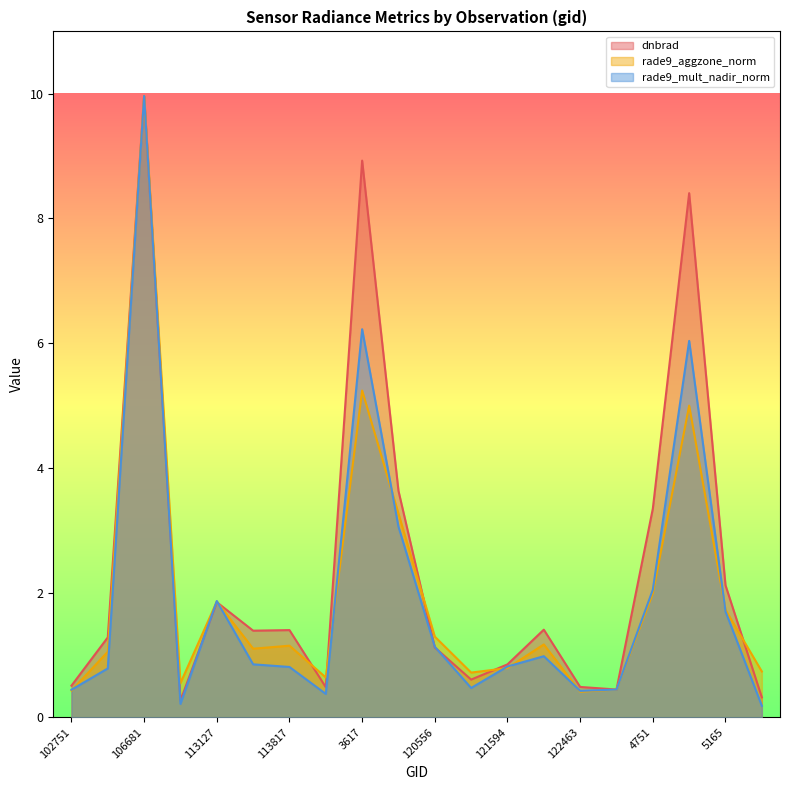

How many lines are shown in the chart?

3